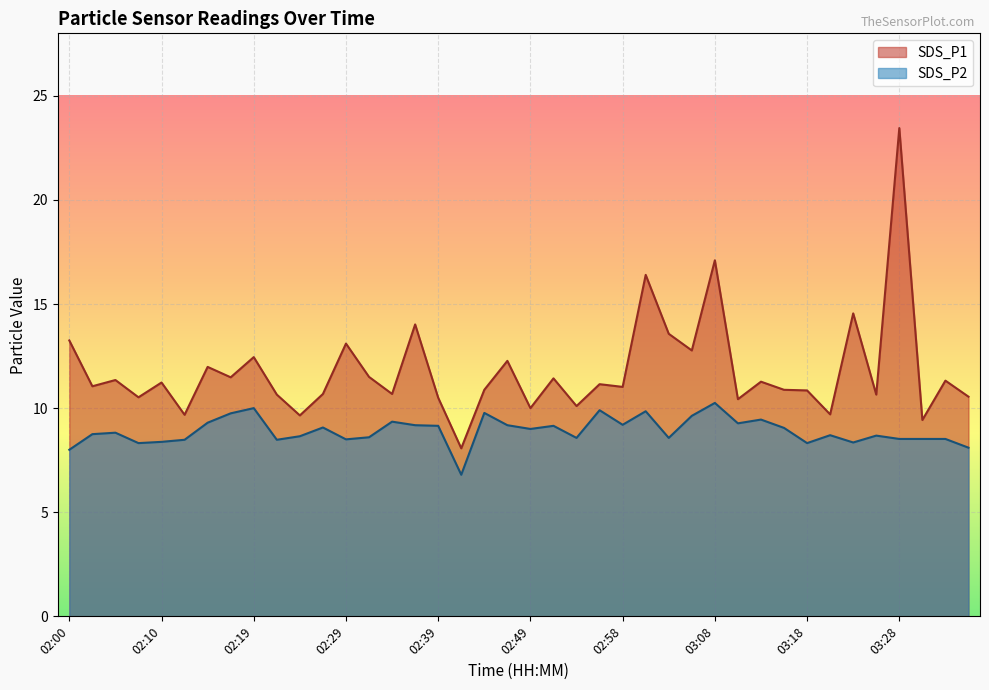

What is the label of the 6th point from the right?

03:23